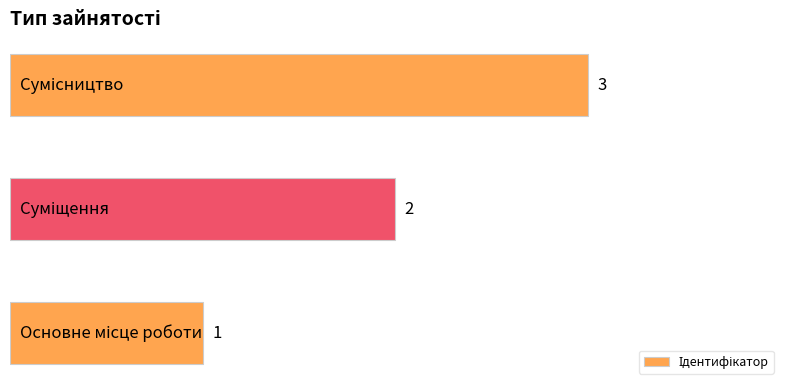

What is the maximum value shown in the chart?

3